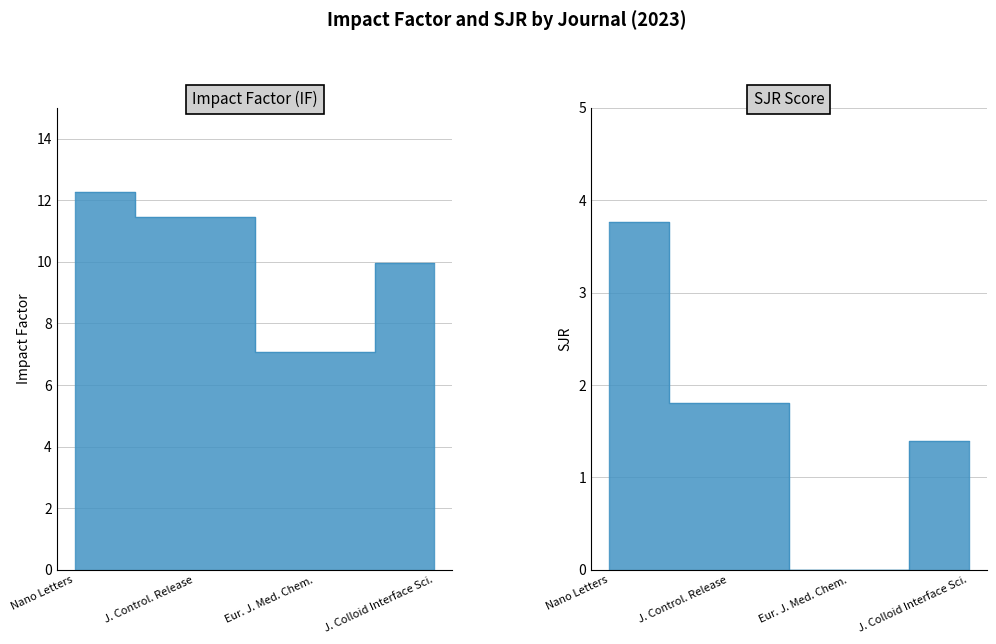

What is the highest value of the SJR series?

3.8